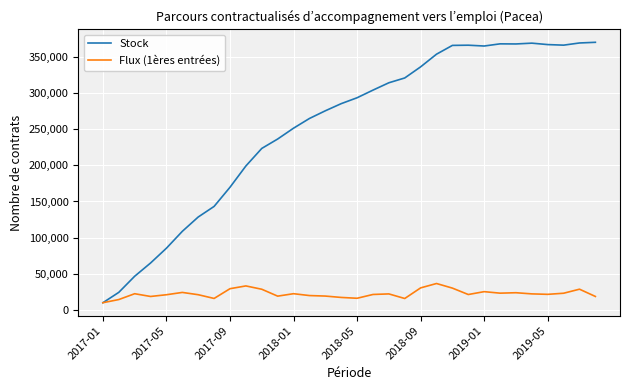

What is the greatest value displayed?

370118